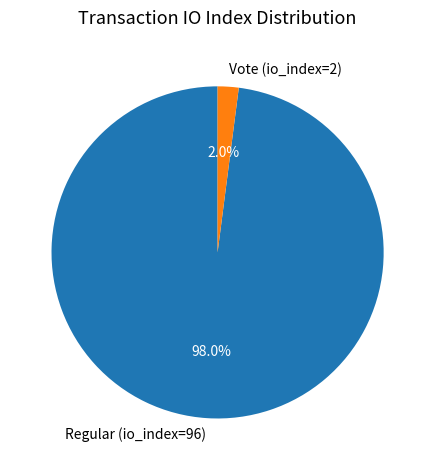

True or false: Vote (io_index=2) accounts for 2% of the total.

True